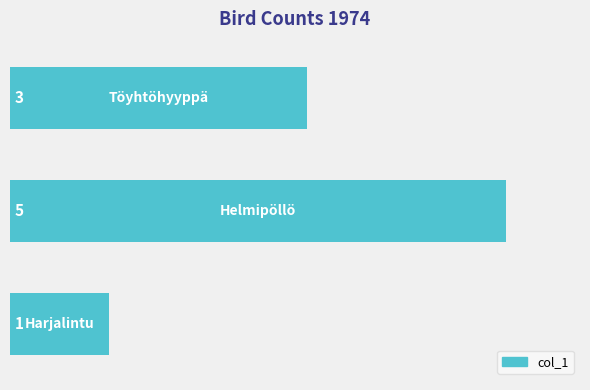

What is the greatest value displayed?

5